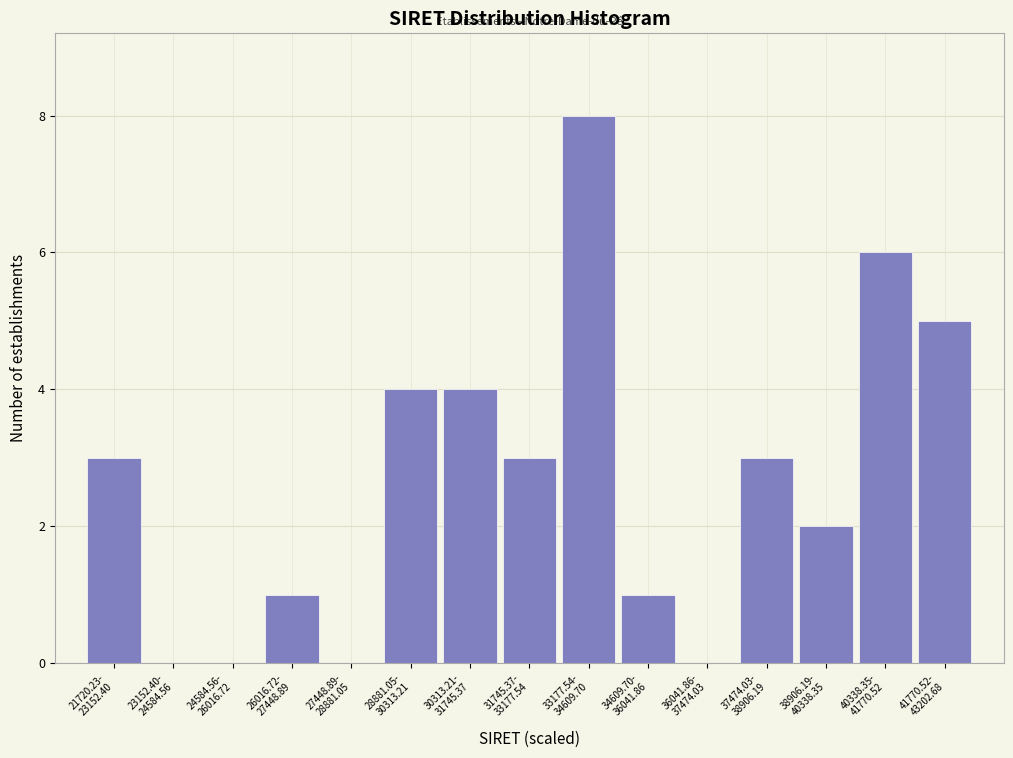

What is the maximum value shown in the chart?

8